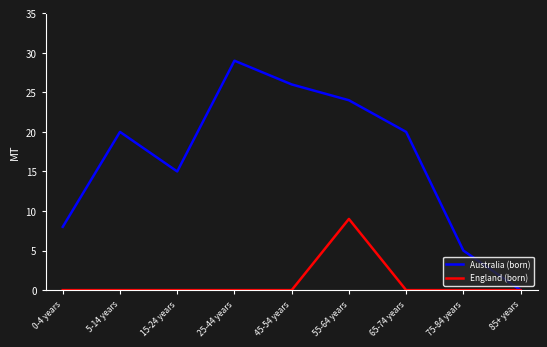

Which series has the largest total across all categories?

Australia (born)